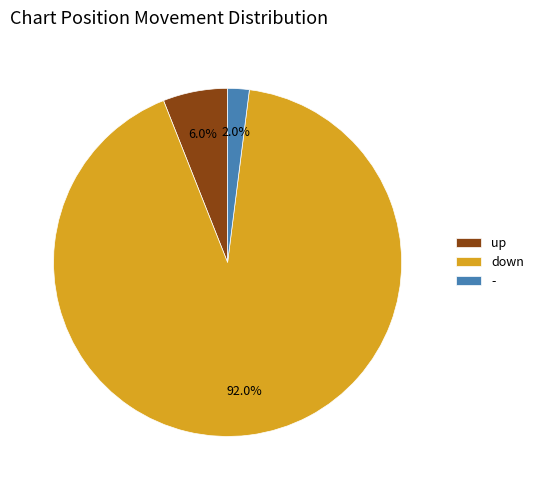

Is up the majority of the pie?

No